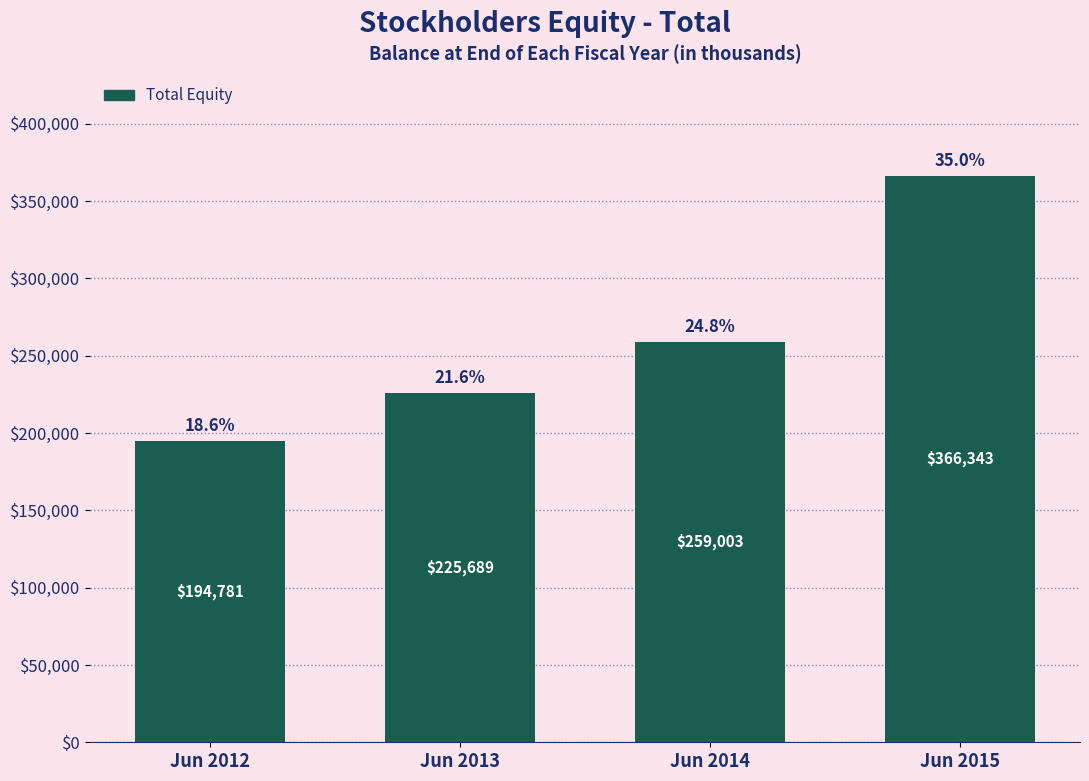

Reading left to right, what are all the values shown in this chart?

Jun 2012=194781	Jun 2013=225689	Jun 2014=259003	Jun 2015=366343